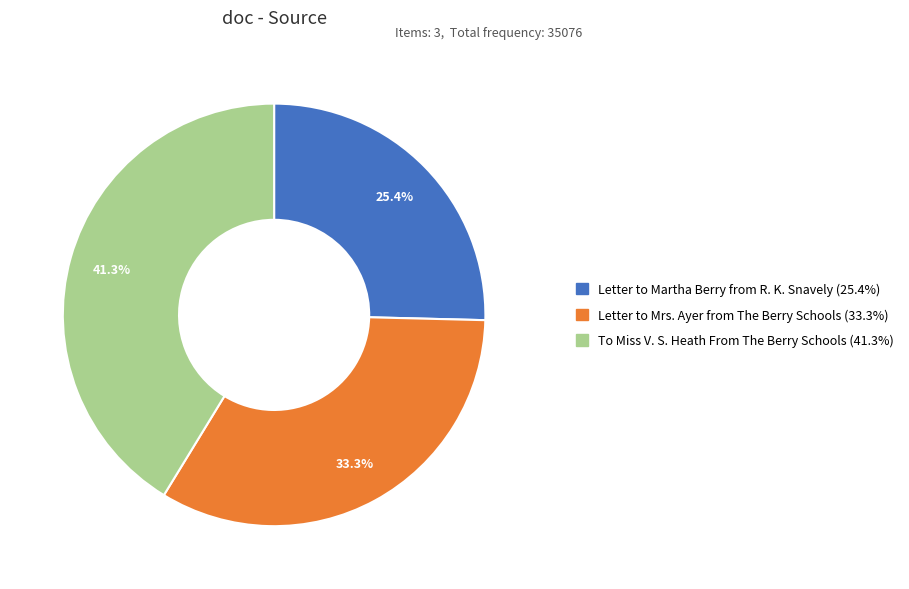

What is the ratio of the value at Letter to Mrs. Ayer from The Berry Schools to the value at To Miss V. S. Heath From The Berry Schools?

0.8